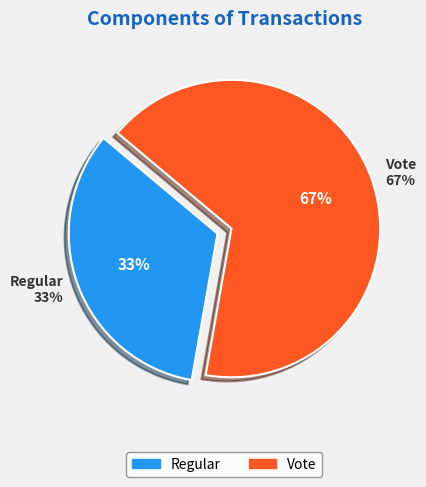

Which has a higher value, Vote or Regular?

Vote